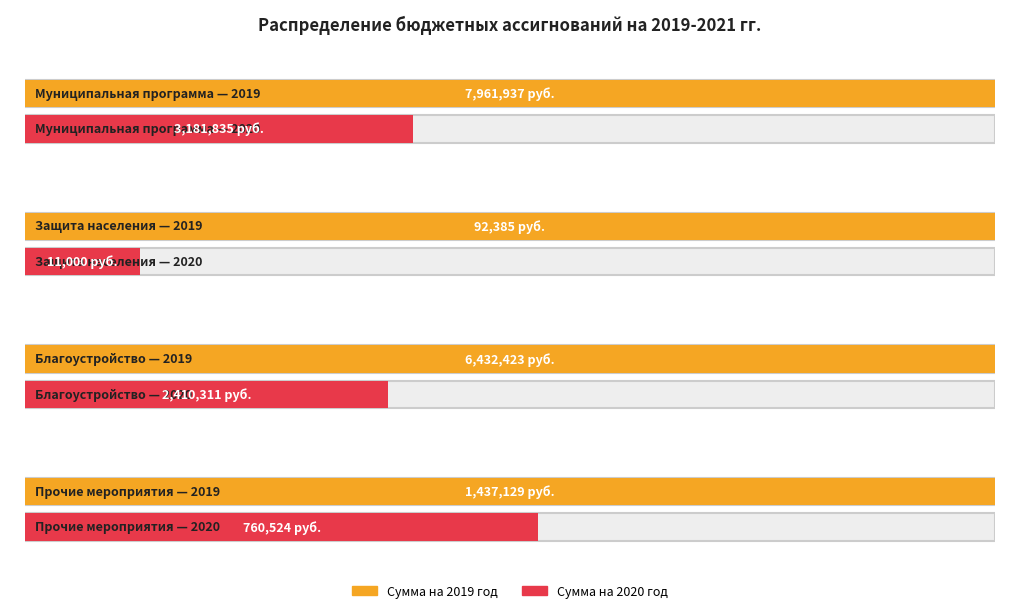

Where does the Сумма на 2019 год series first go above 6432423?

Муниципальная программа